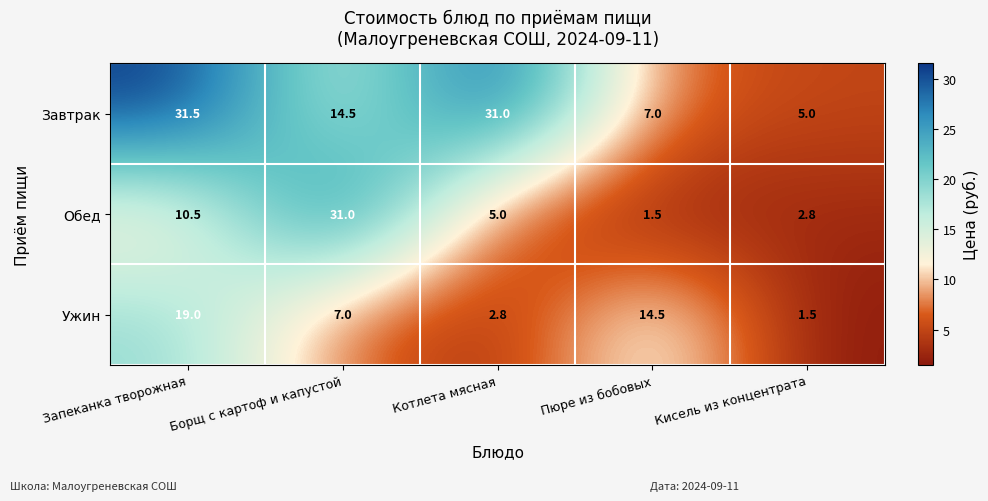

List the series in order of their peak value, highest first.

Завтрак, Обед, Ужин